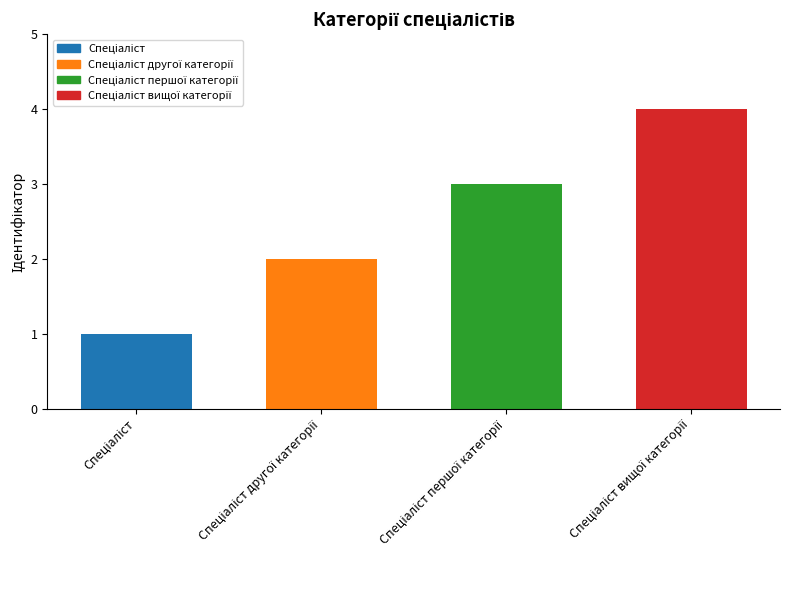

What is the greatest value displayed?

4